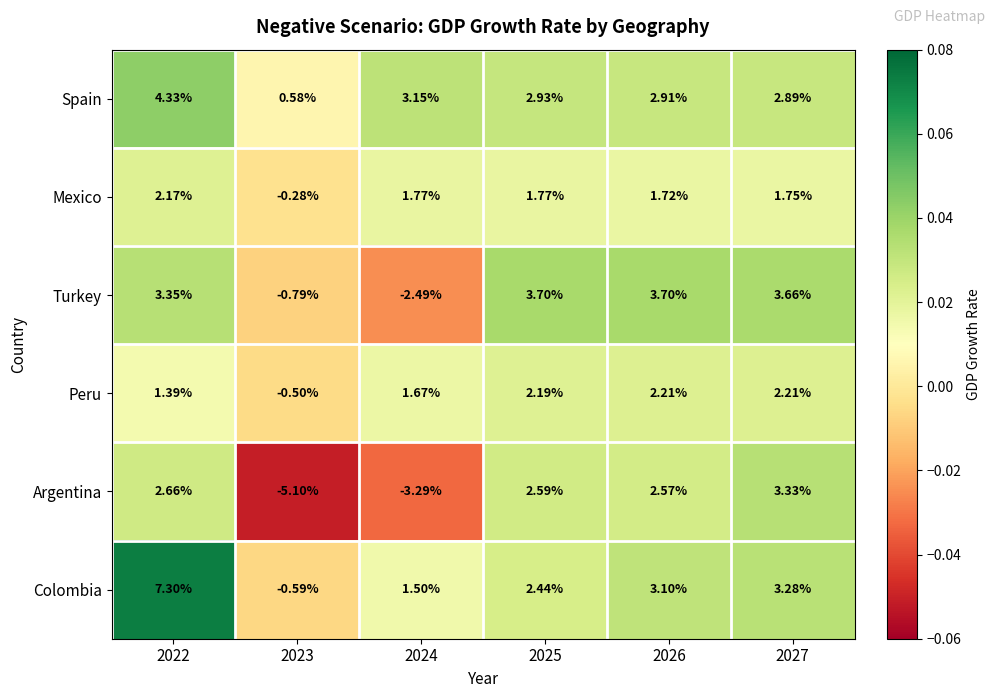

Rank the series by their maximum value, from highest to lowest.

Colombia, Spain, Turkey, Argentina, Peru, Mexico